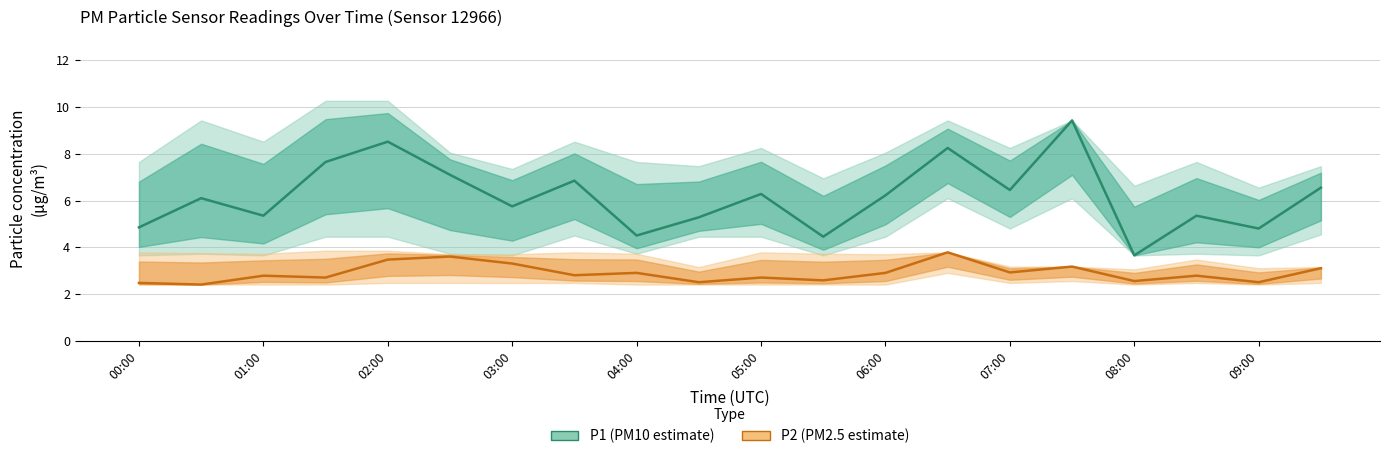

Rank the series at 17 from lowest to highest value.

P2 (PM2.5 estimate), P1 (PM10 estimate)